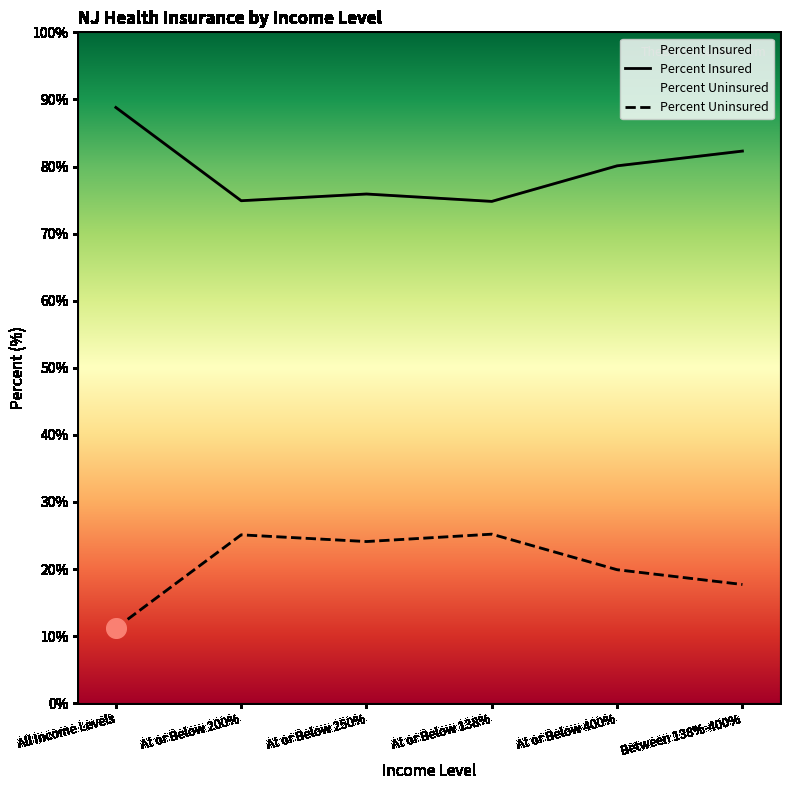

Which series reaches the maximum Y coordinate?

Percent Insured